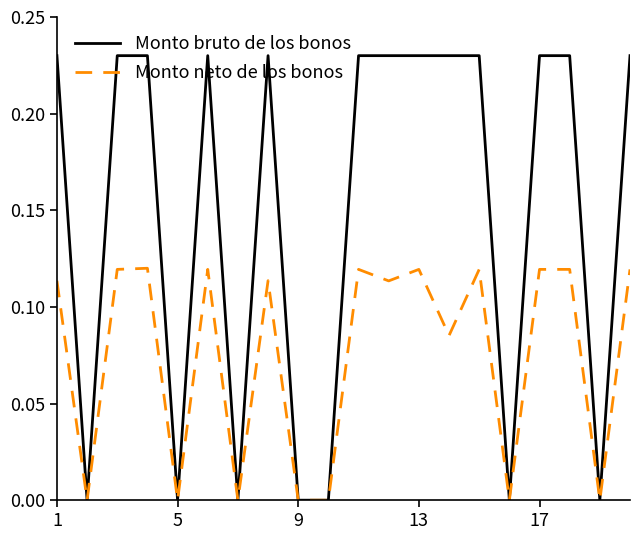

List the series in order of their peak value, highest first.

Monto bruto de los bonos, Monto neto de los bonos